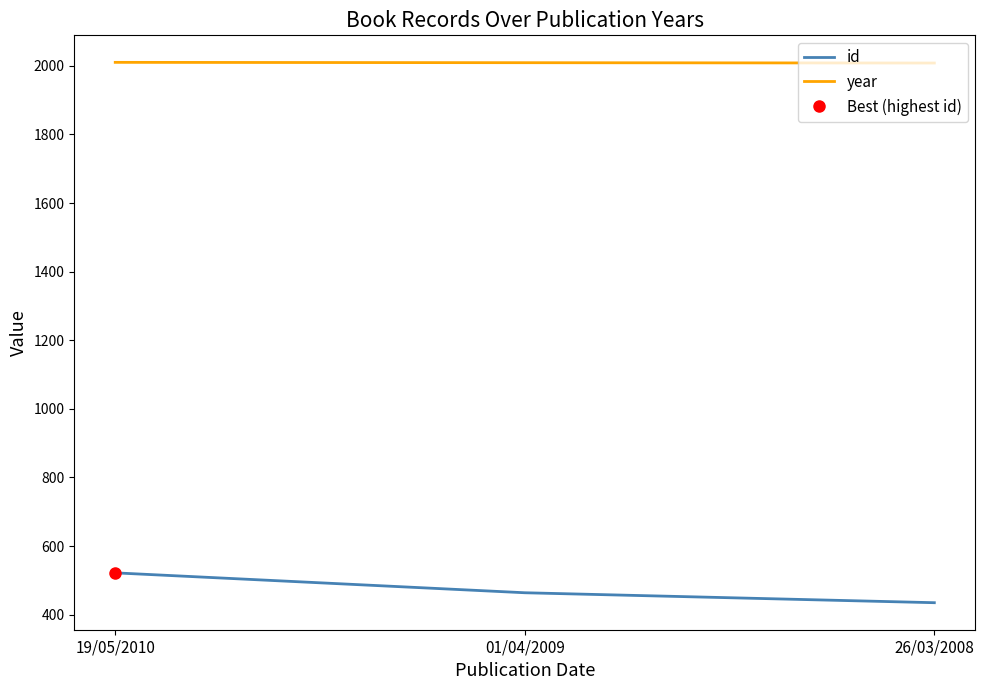

Which series has the largest total across all categories?

year